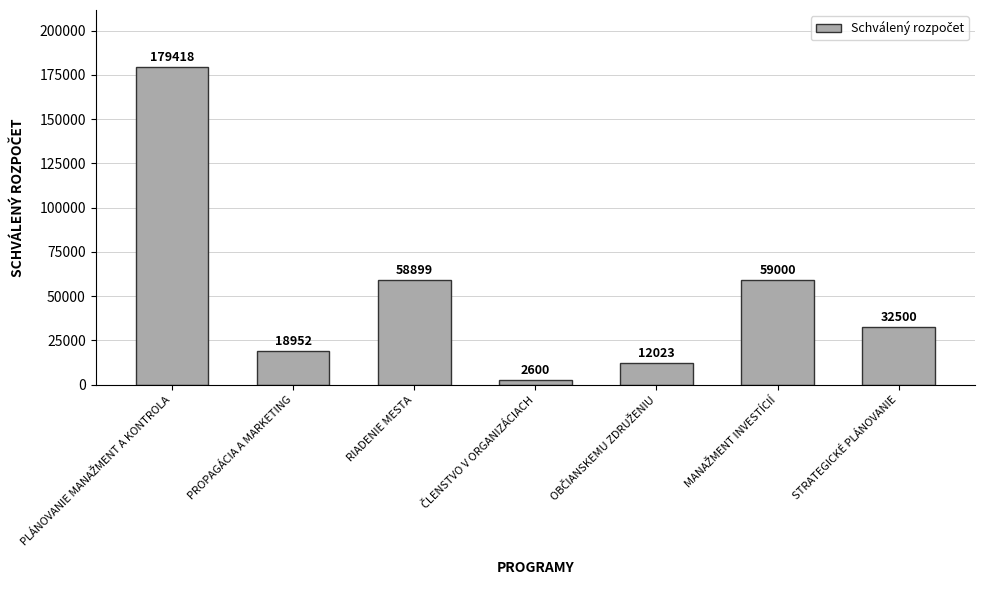

What is the ratio of the value at PROPAGÁCIA A MARKETING to the value at STRATEGICKÉ PLÁNOVANIE?

0.6